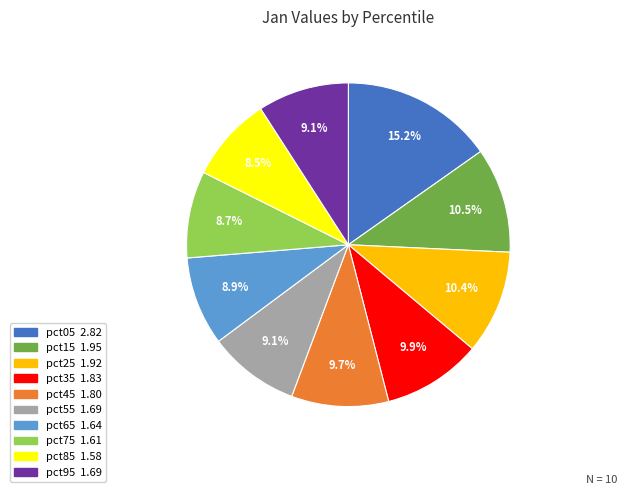

What percentage do pct65 and pct95 together represent?

18.0%